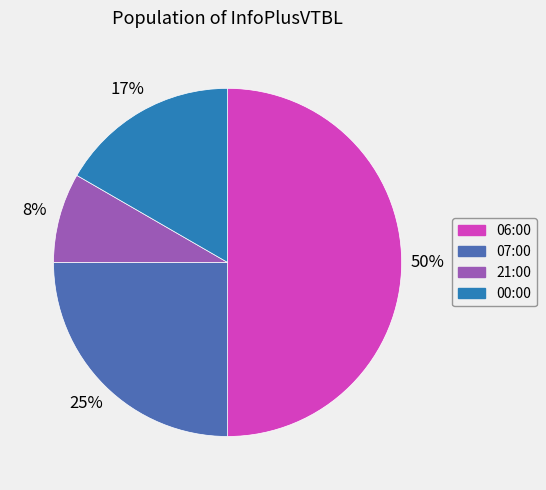

Is it true that 00:00 is 26% of the pie?

False